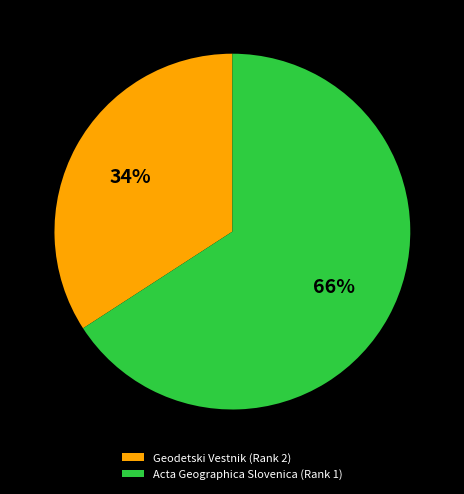

To the nearest percent, what is the difference between the Acta Geographica Slovenica (Rank 1) and Geodetski Vestnik (Rank 2) slice percentages?

32%